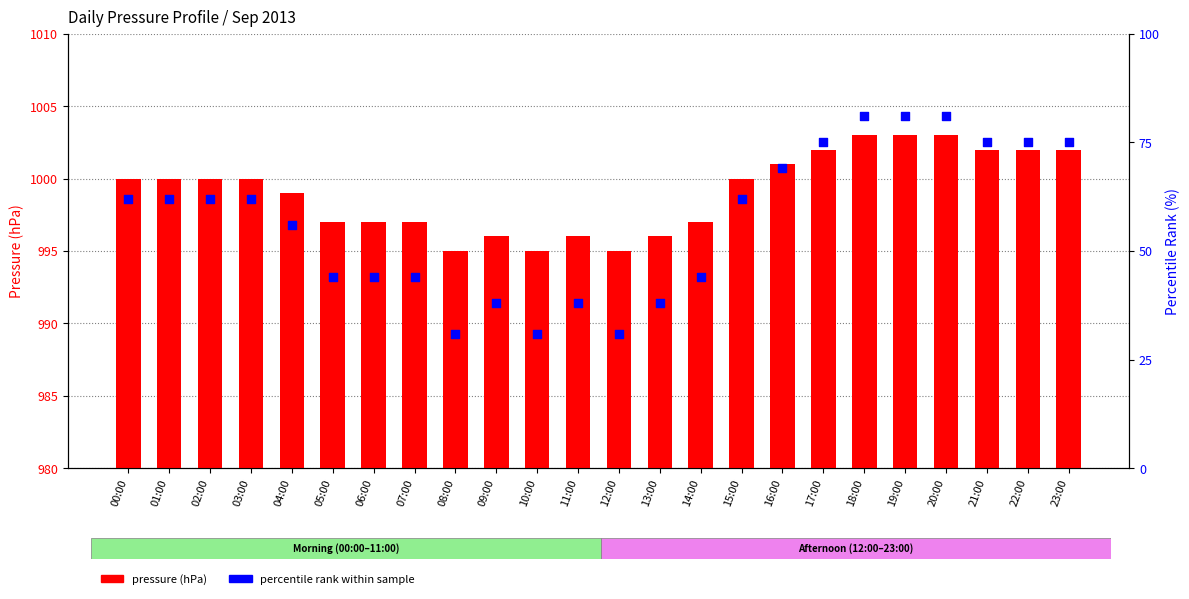

Which series contains the highest Y value?

pressure (hPa)